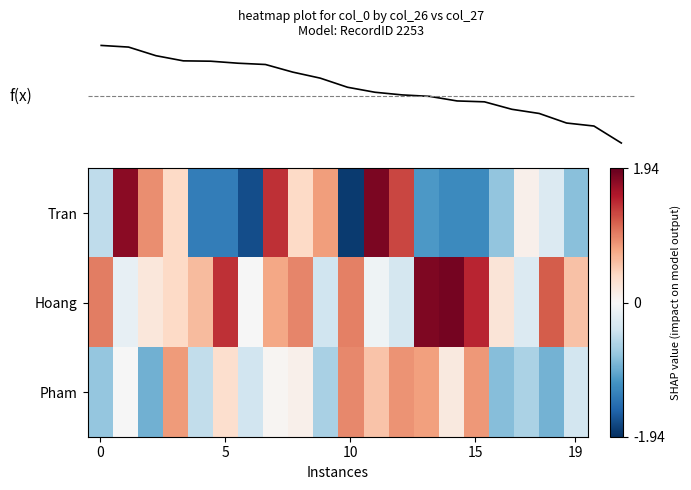

What is the sum of all Hoang values?

12.2